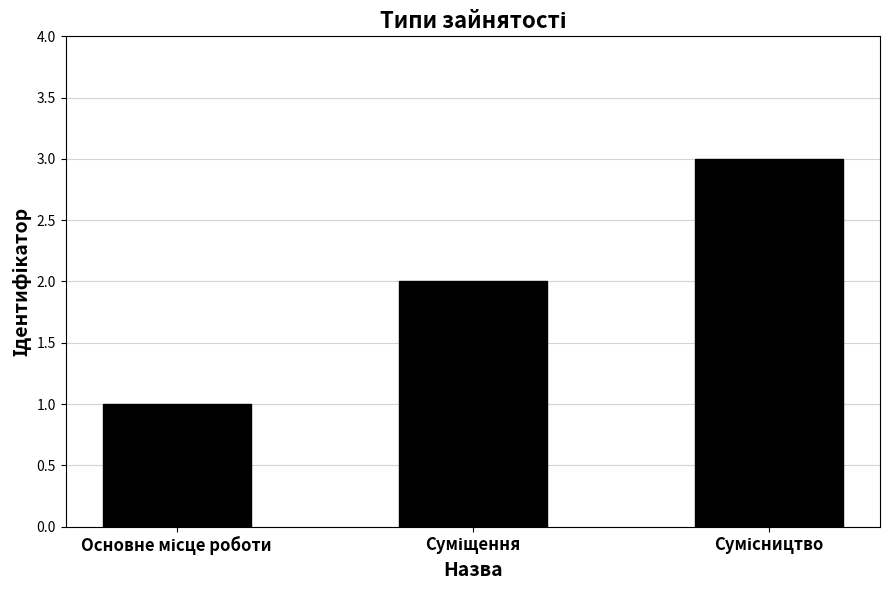

Reading left to right, extract all data points from this chart.

1	2	3